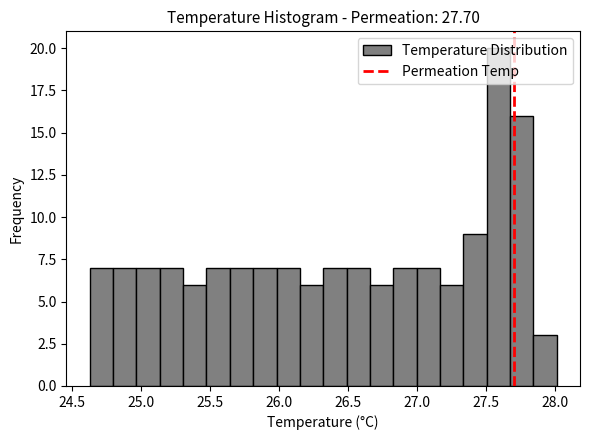

Read against the x-axis, roughly where is the centre of the tallest bar?

27.60